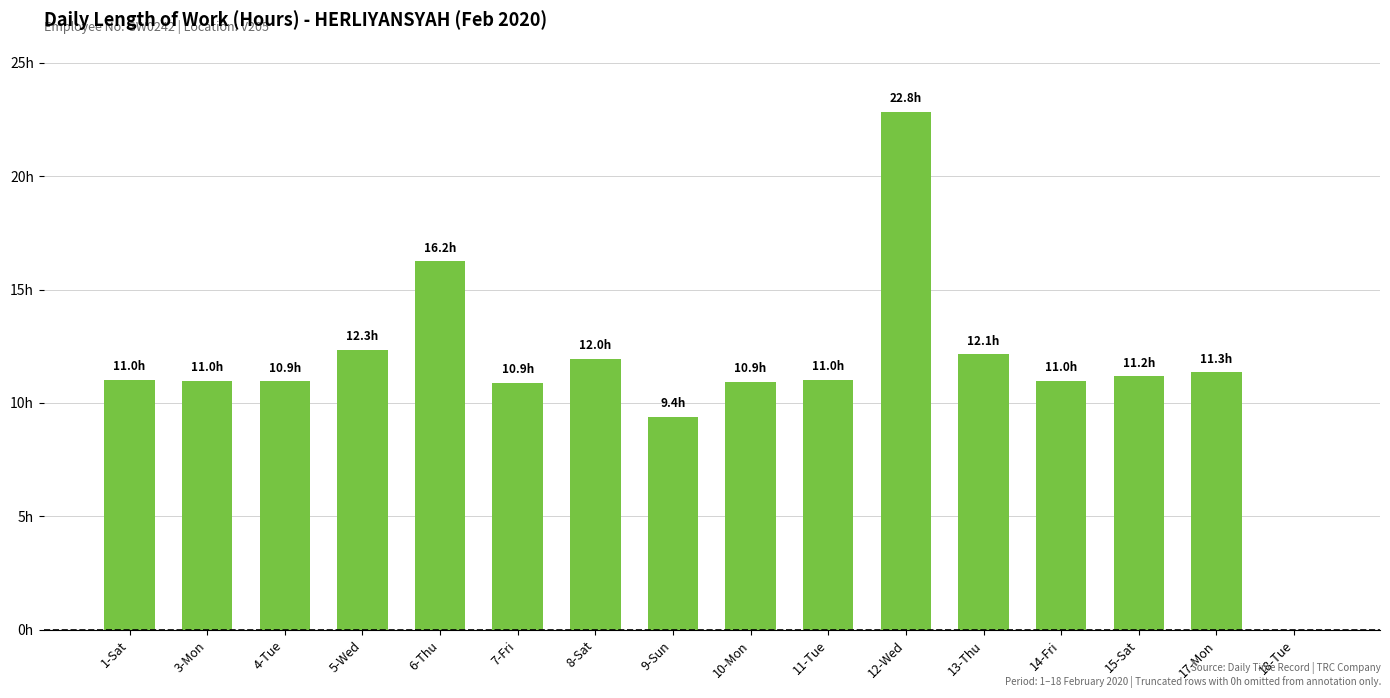

At which category does the chart reach its minimum across all series?

18-Tue